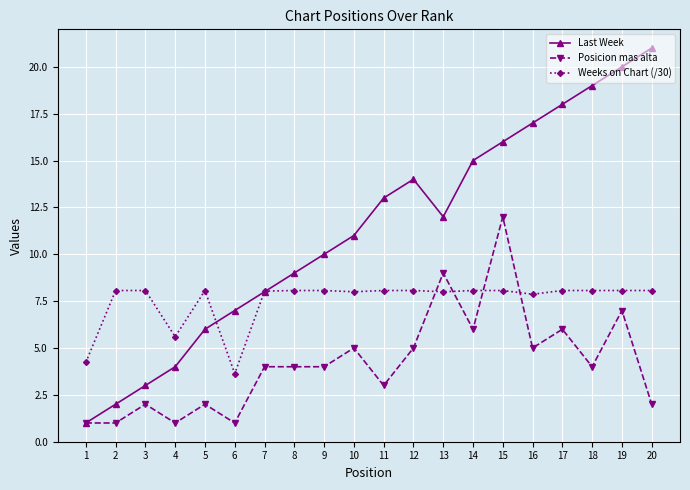

What is the value of the Posicion mas alta point at the 18th from the left?

4.0